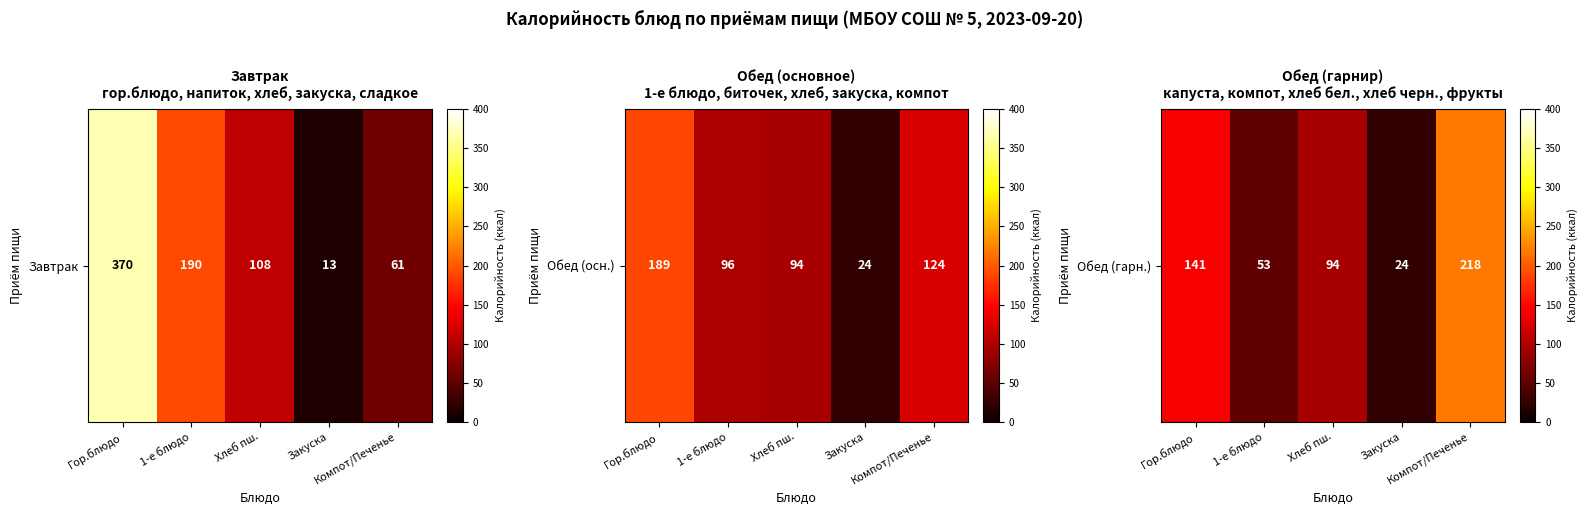

What is the difference between the second highest and second lowest values?

88